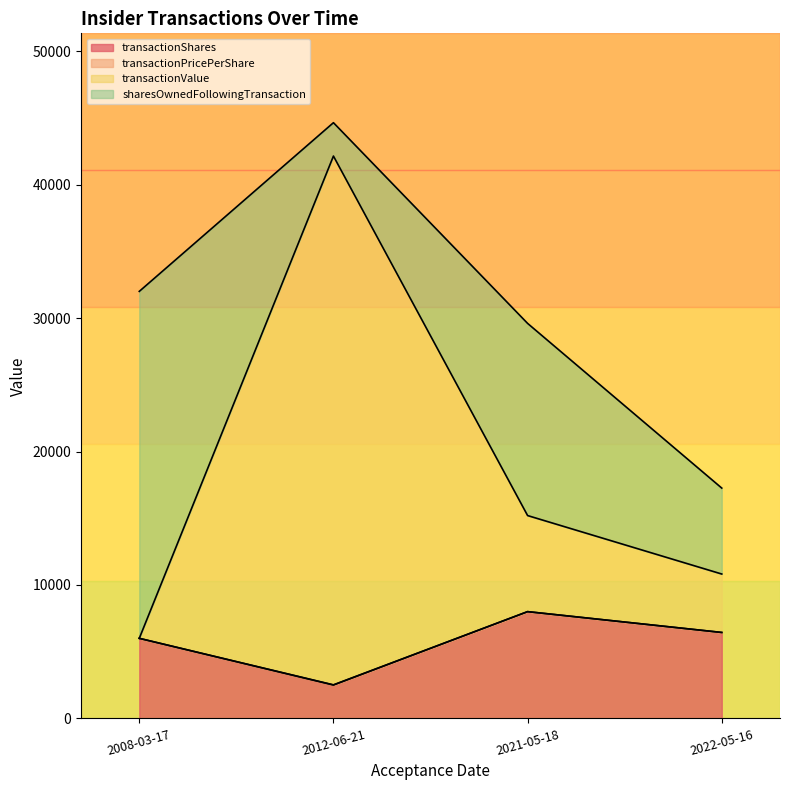

At which label does transactionShares reach its minimum?

2012-06-21